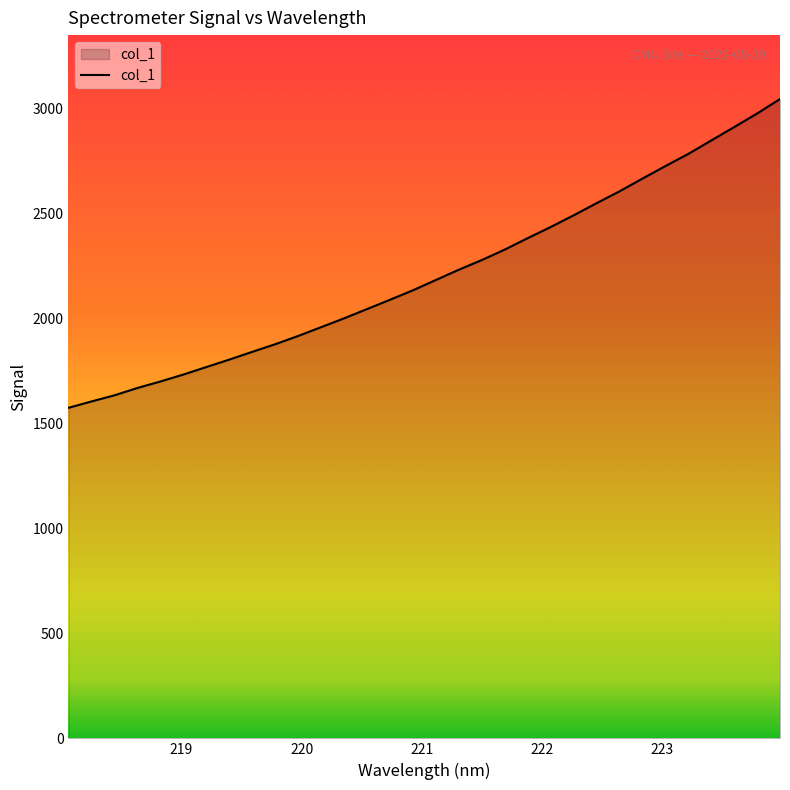

What is the maximum value shown in the chart?

3046.2